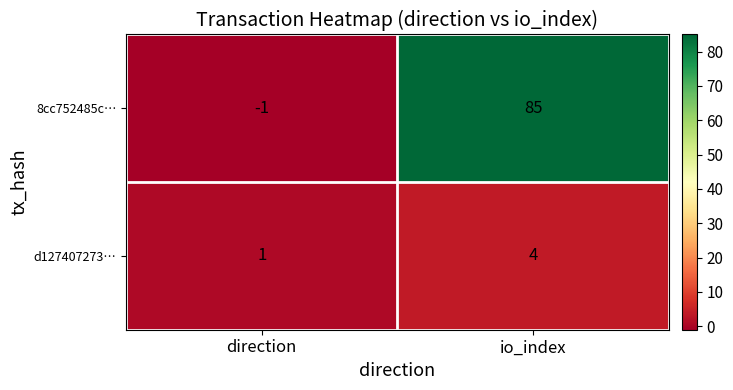

True or false: 8cc752485c… has a value of 35 at io_index.

False